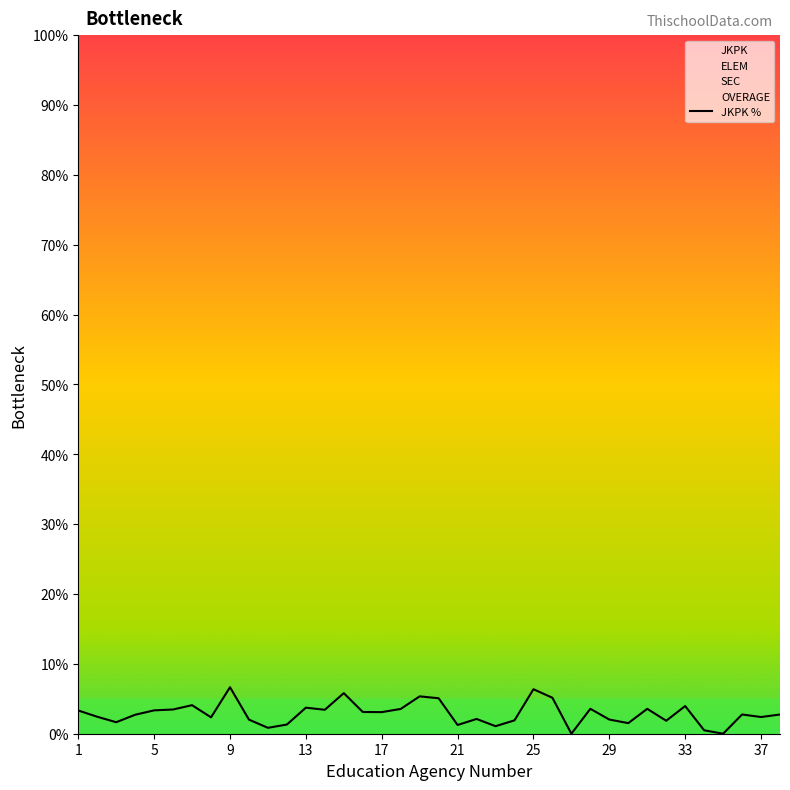

What is the value of the 32nd point from the left?

1.9